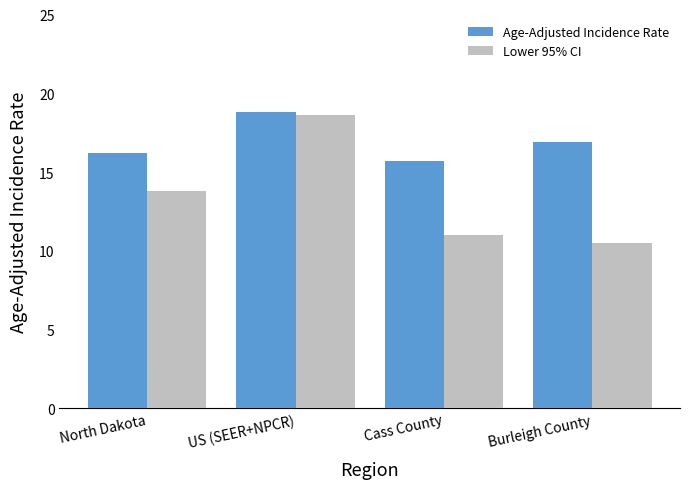

At which label is Age-Adjusted Incidence Rate closest to 17?

Burleigh County